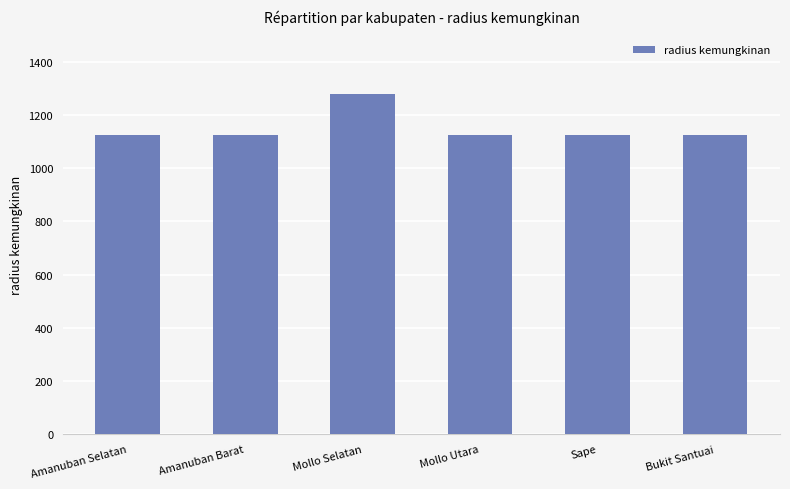

Reading right to left, transcribe all the data shown in this chart.

Bukit Santuai=1125	Sape=1125	Mollo Utara=1125	Mollo Selatan=1280	Amanuban Barat=1125	Amanuban Selatan=1125